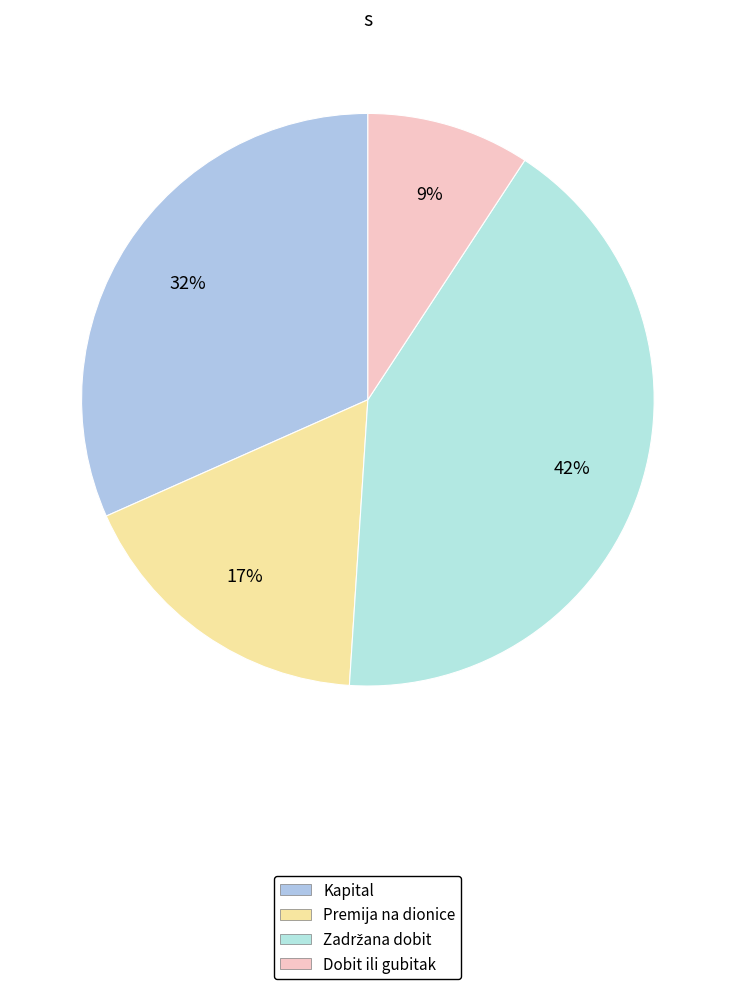

Is the sum of Kapital and Zadržana dobit greater than half?

Yes